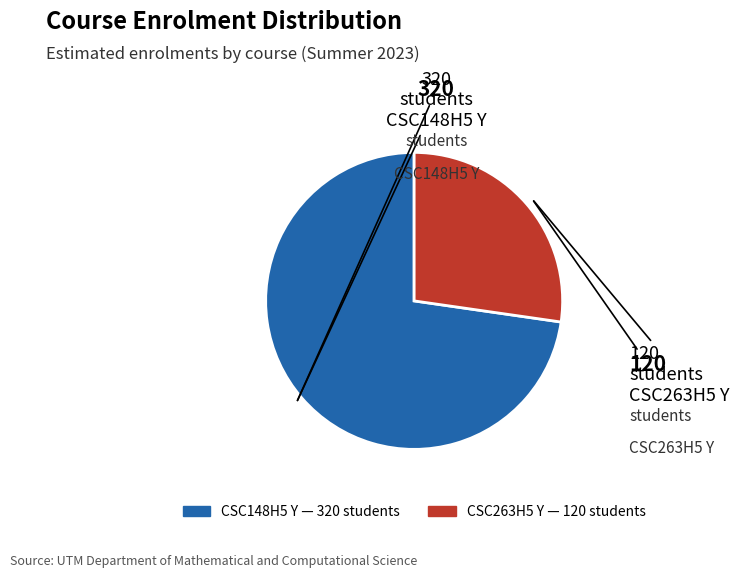

How many slices are in this pie chart?

2